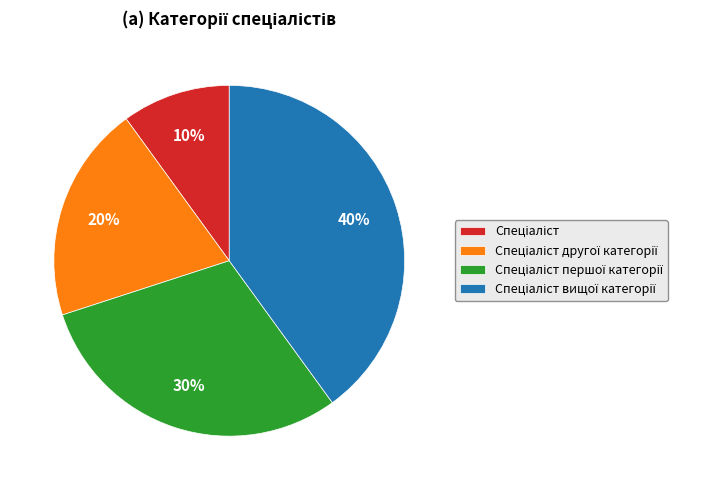

To the nearest percent, what is the difference between the largest and smallest slice percentages?

30%